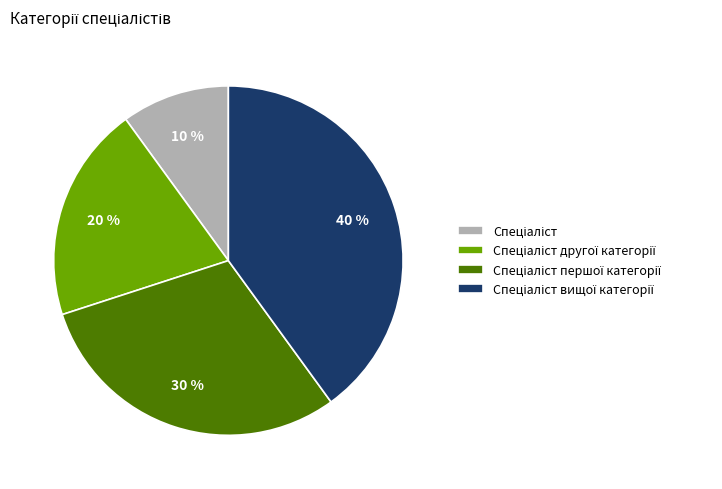

Is there any slice that represents more than half of the pie?

No